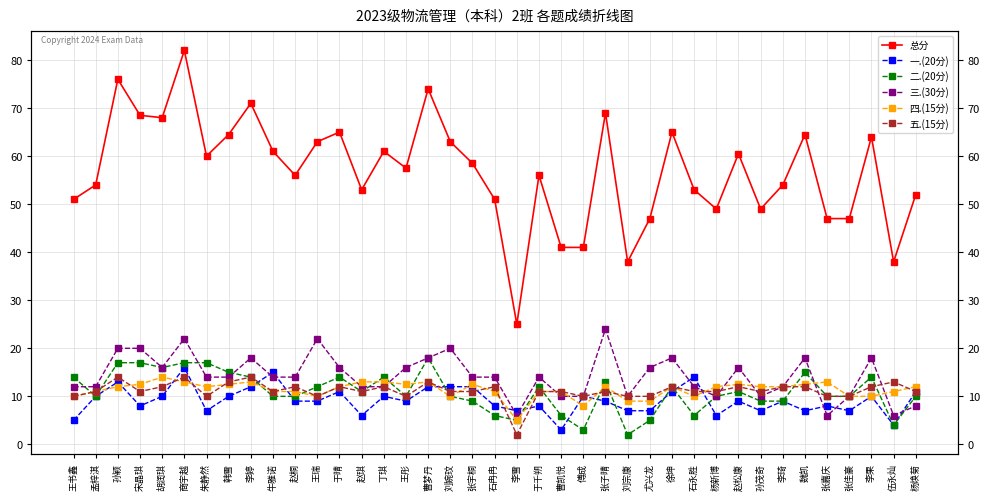

Which category has the lowest value across all series?

刘宗康